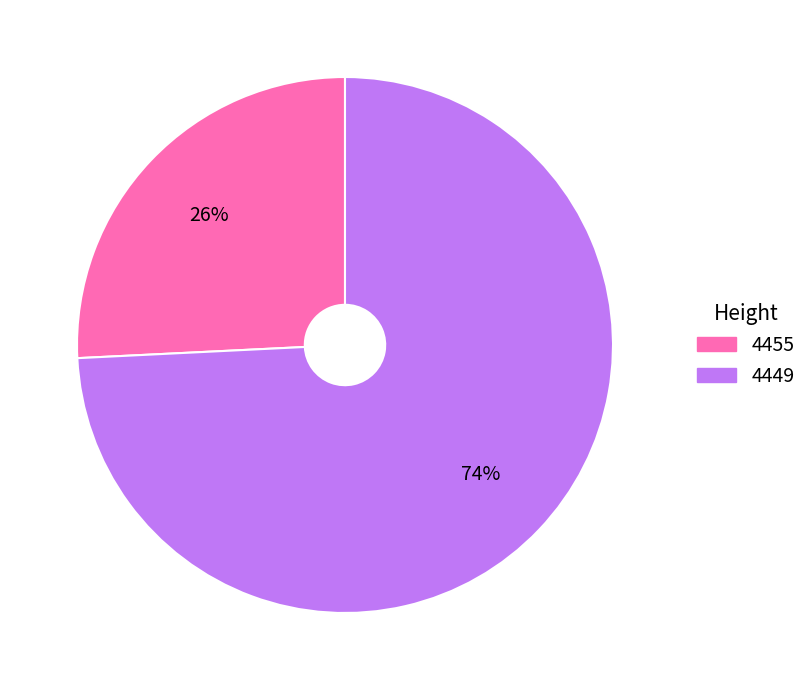

Does any single category account for the majority?

Yes